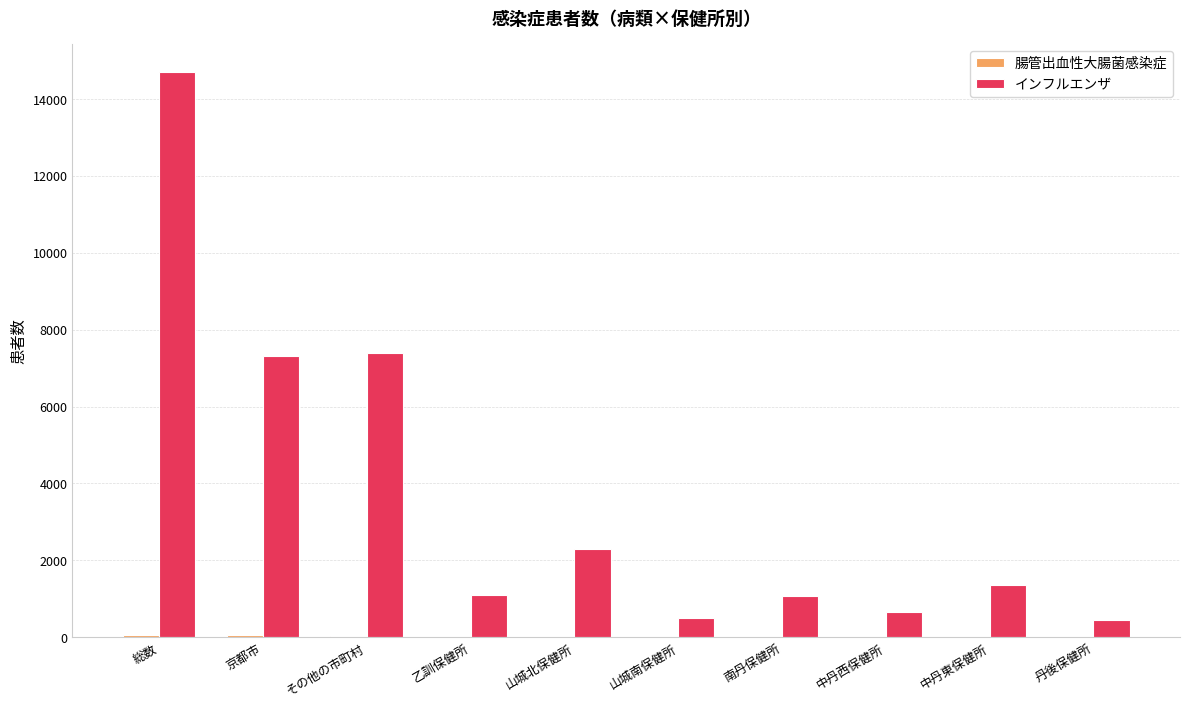

At which category is the sum across all series the highest?

総数